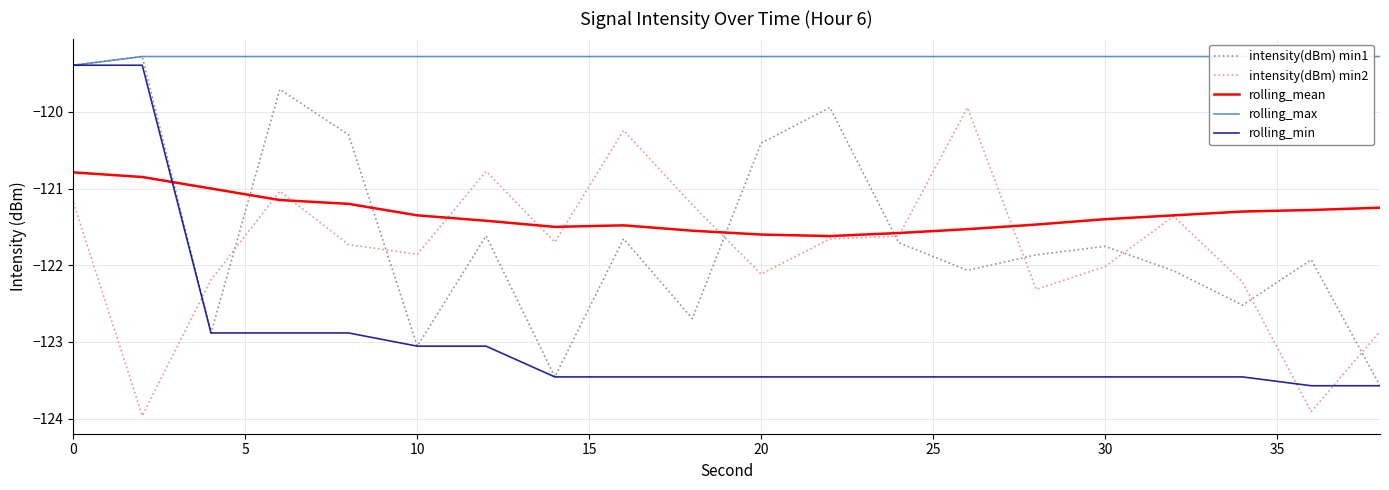

The rolling_mean series shows -74.0 at 10. True or false?

False